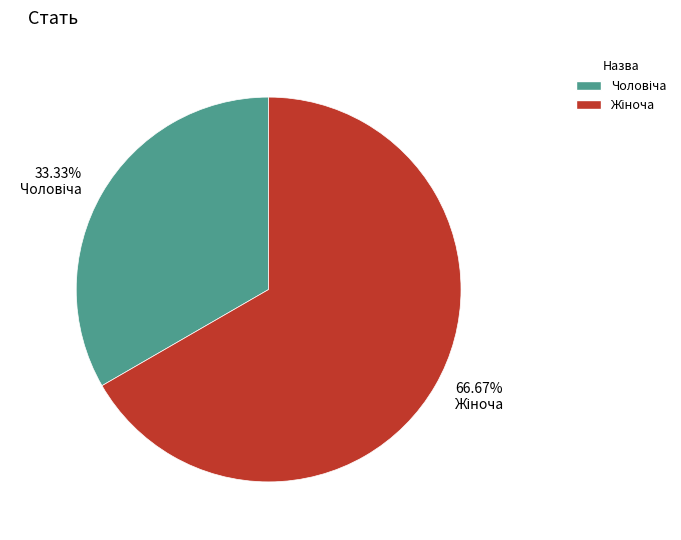

Does any single category account for the majority?

Yes